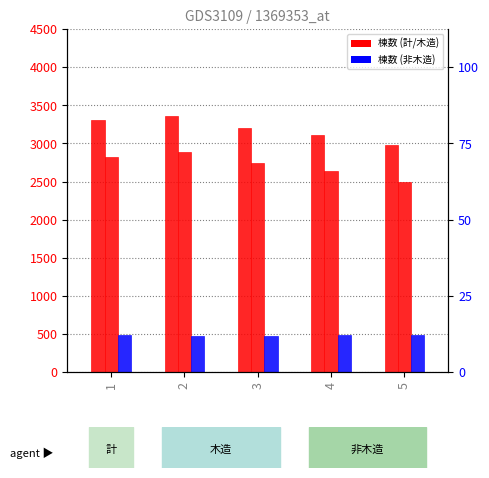

The 木造_棟数 series shows 4281 at 5. True or false?

False